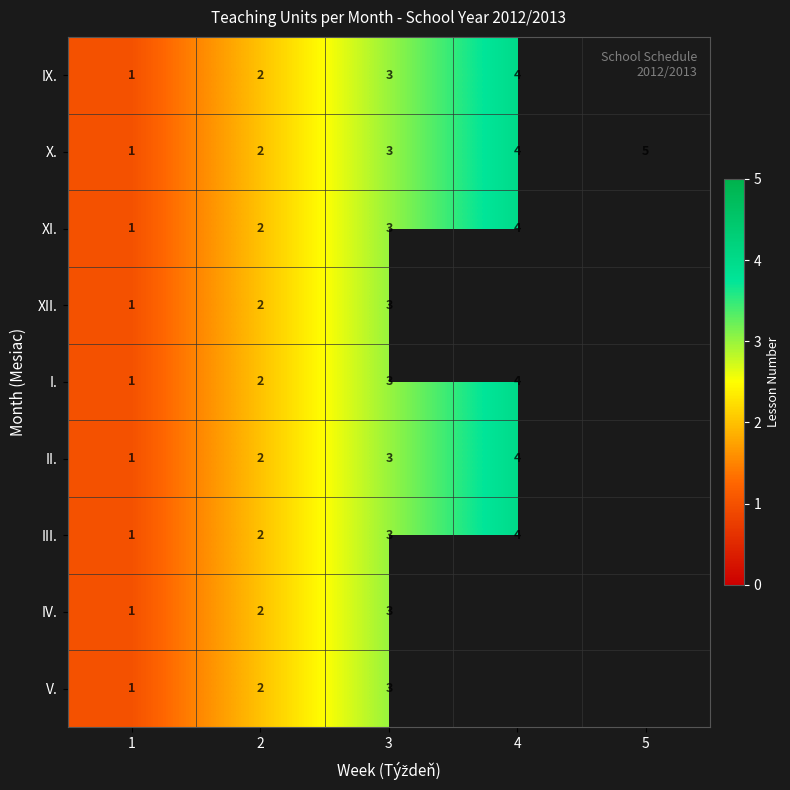

How many series are shown in this chart?

9